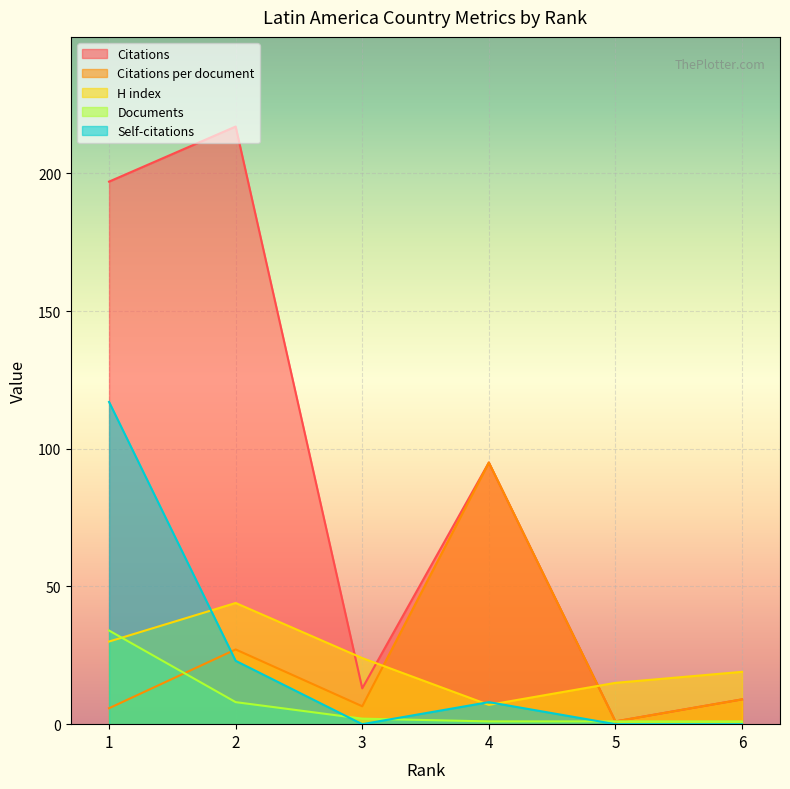

Which series has the largest total across all categories?

Citations